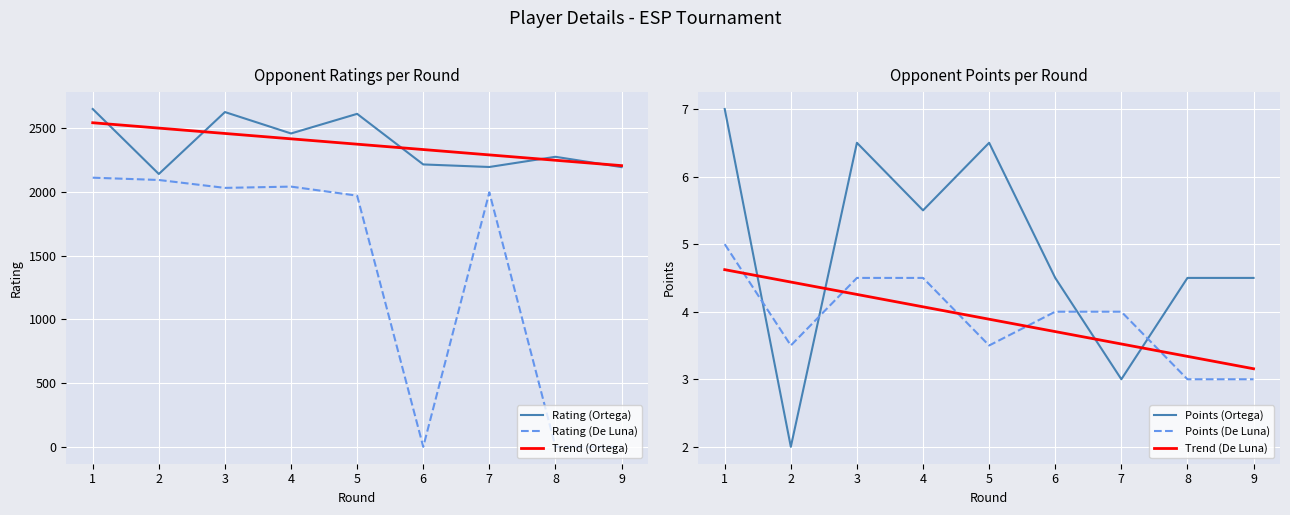

Is this an area chart (filled region under the line)?

No